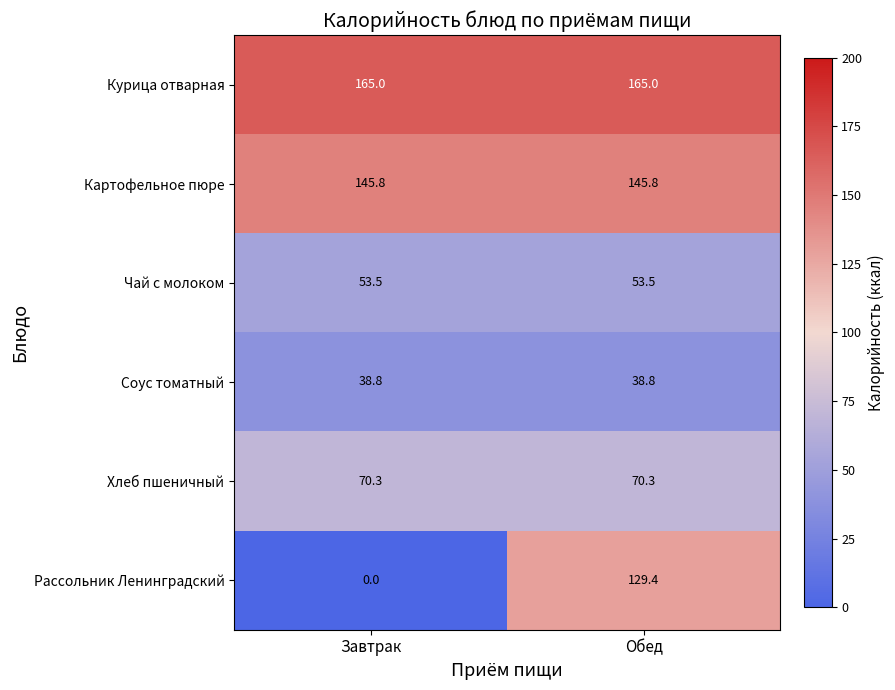

Reading left to right, transcribe all the data shown in this chart.

Курица отварная: 165.0	165.0
Картофельное пюре: 145.8	145.8
Чай с молоком: 53.5	53.5
Соус томатный: 38.8	38.8
Хлеб пшеничный: 70.3	70.3
Рассольник Ленинградский: 0.0	129.4